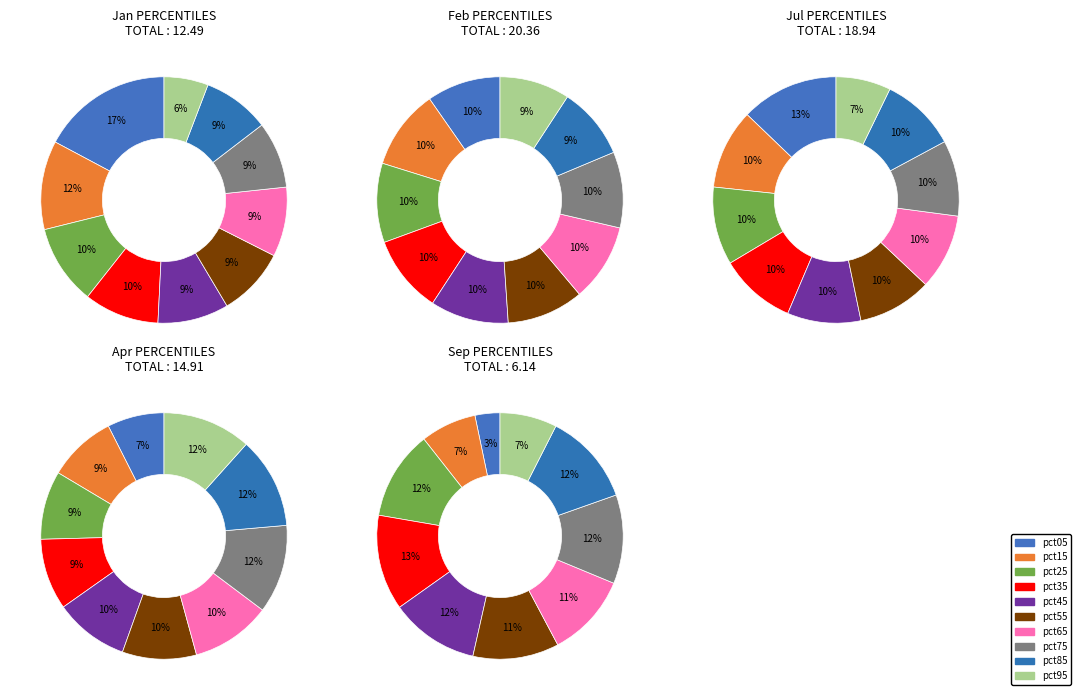

Is pct35 the majority of the pie?

No